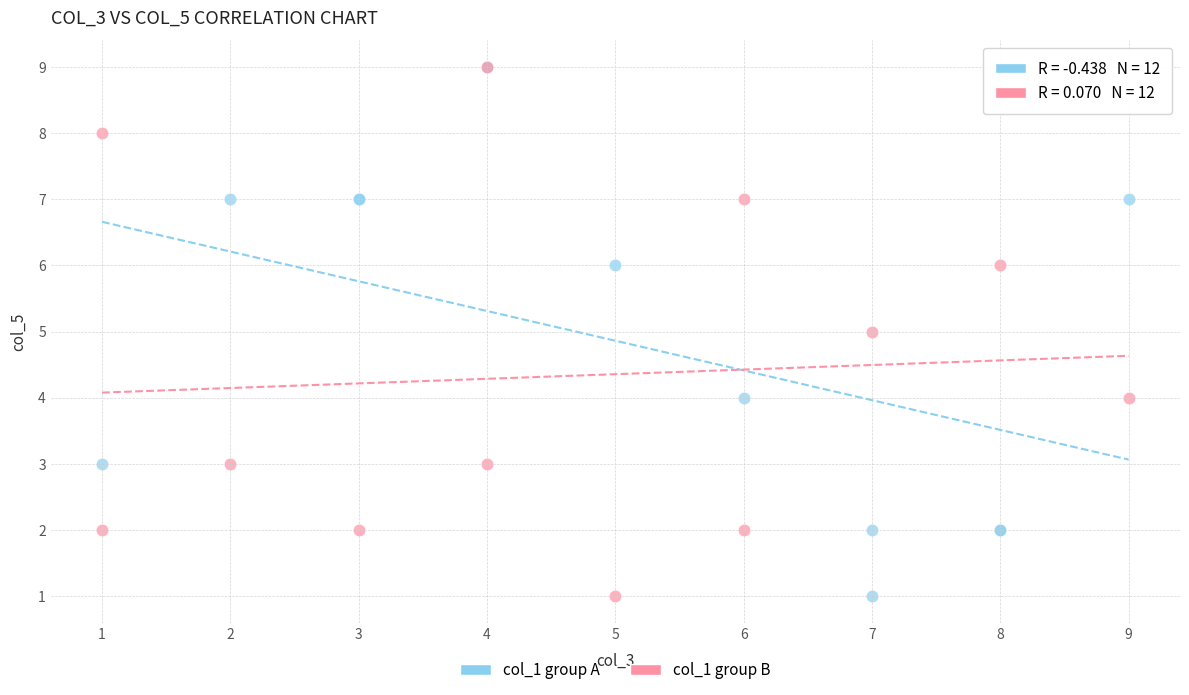

What are all the series names shown in the legend?

col_1 group A, col_1 group B